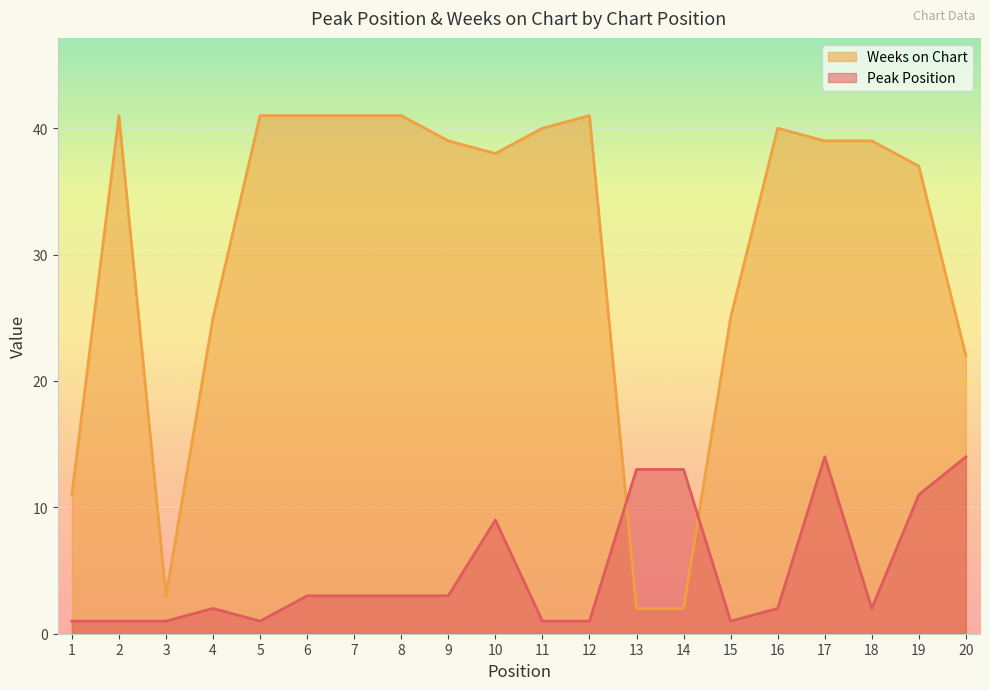

At which label is Weeks on Chart closest to 21?

20